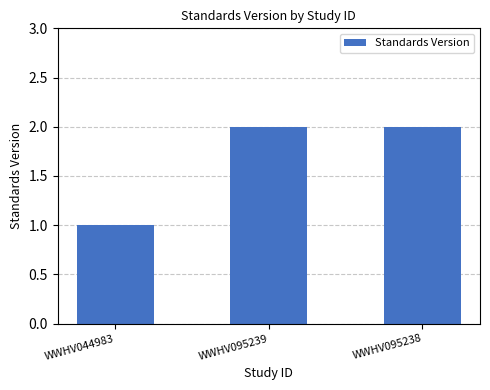

What is the value of the 2nd bar from the left?

2